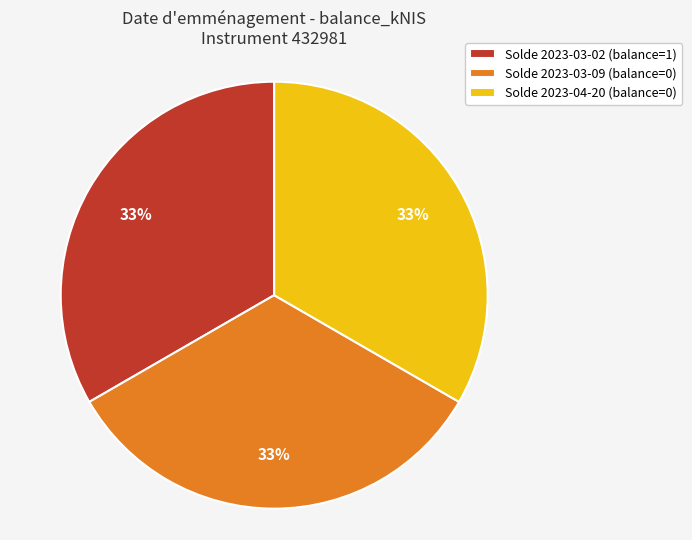

Do Solde 2023-03-02 (balance=1) and Solde 2023-03-09 (balance=0) together represent more than half of the pie?

Yes